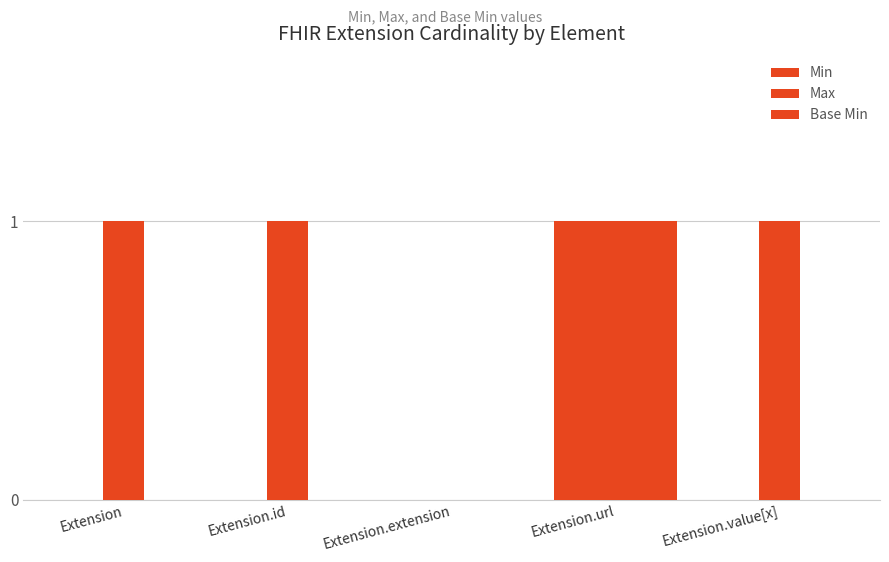

Reading left to right, list all the values displayed in this chart.

Min: 0	0	0	1	0
Max: 1	1	0	1	1
Base Min: 0	0	0	1	0